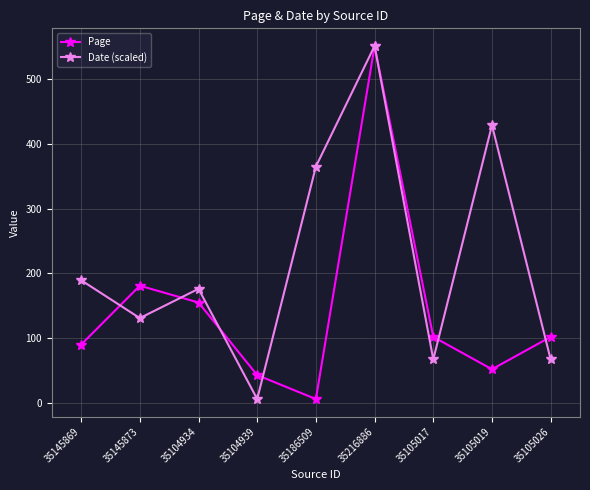

At which label does Page first exceed 102?

35145873